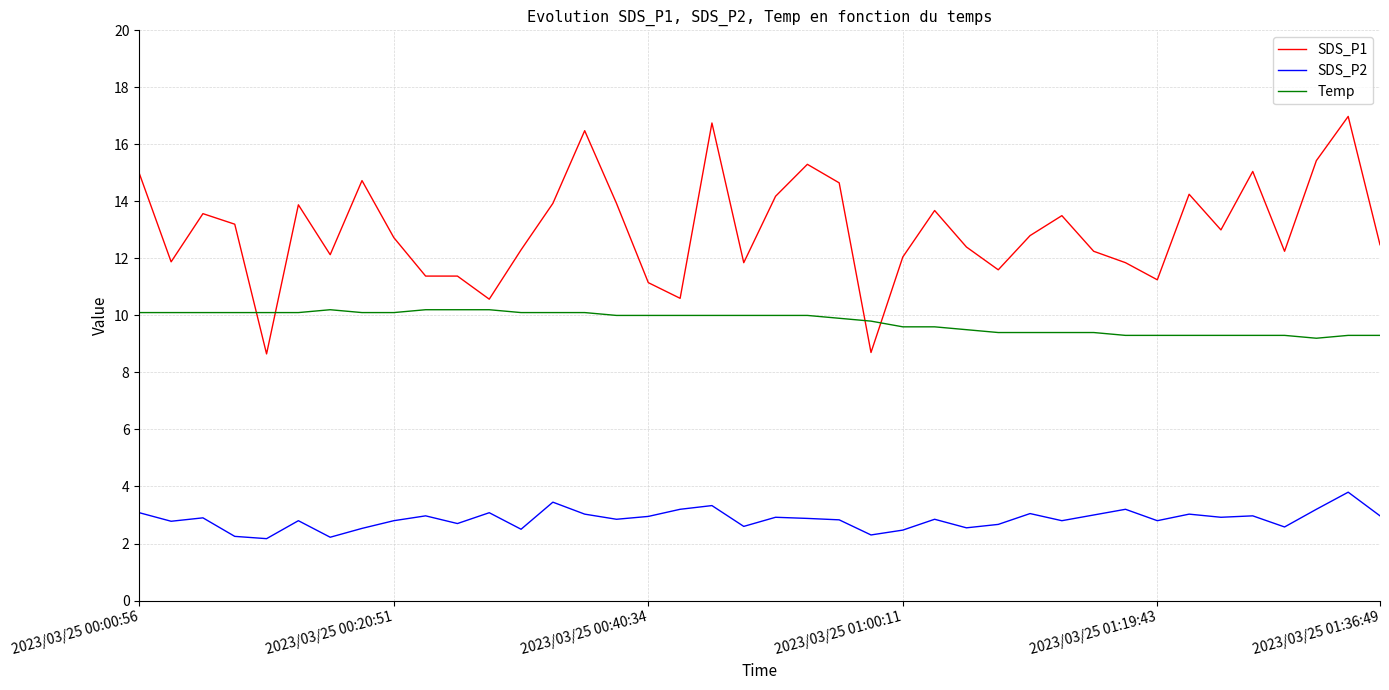

True or false: SDS_P1 and SDS_P2 cross at least once.

False